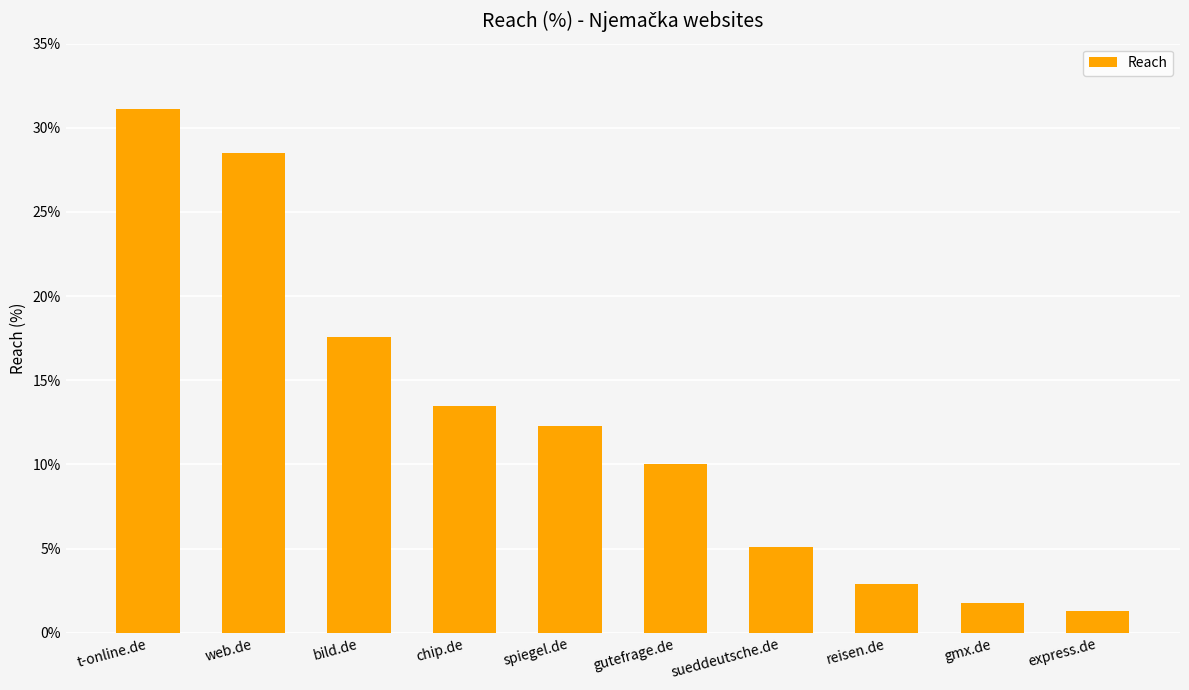

List the labels in order of value, largest first.

t-online.de, web.de, bild.de, chip.de, spiegel.de, gutefrage.de, sueddeutsche.de, reisen.de, gmx.de, express.de